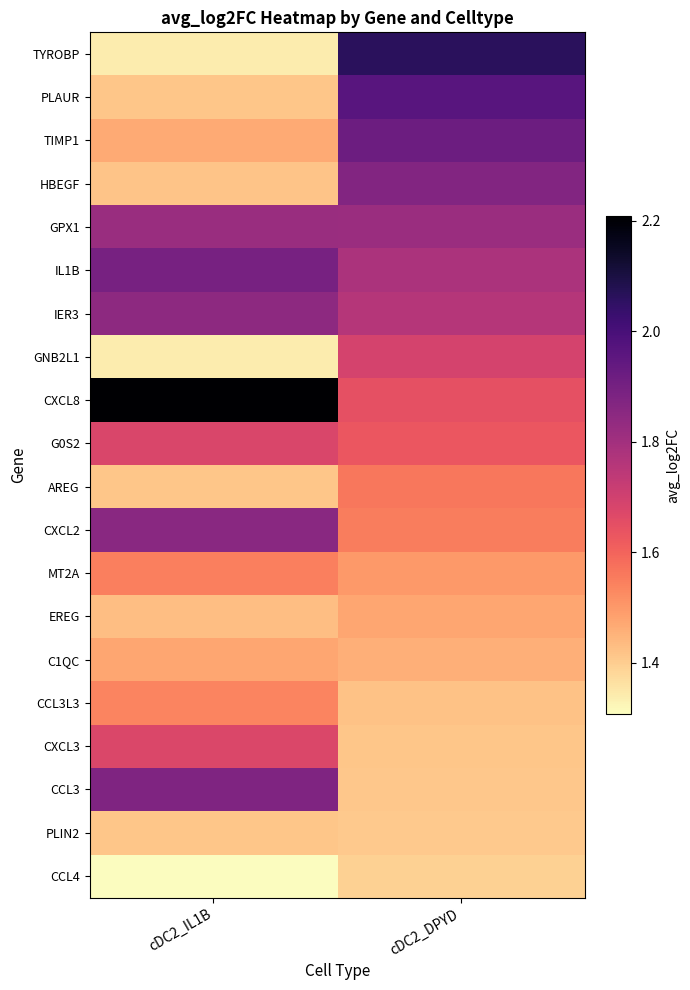

Reading left to right, transcribe all the data shown in this chart.

TYROBP: cDC2_IL1B=1.3	cDC2_DPYD=2.1
PLAUR: cDC2_IL1B=1.4	cDC2_DPYD=2.0
TIMP1: cDC2_IL1B=1.5	cDC2_DPYD=1.9
HBEGF: cDC2_IL1B=1.4	cDC2_DPYD=1.9
GPX1: cDC2_IL1B=1.8	cDC2_DPYD=1.8
IL1B: cDC2_IL1B=1.9	cDC2_DPYD=1.8
IER3: cDC2_IL1B=1.8	cDC2_DPYD=1.8
GNB2L1: cDC2_IL1B=1.3	cDC2_DPYD=1.7
CXCL8: cDC2_IL1B=2.2	cDC2_DPYD=1.6
G0S2: cDC2_IL1B=1.7	cDC2_DPYD=1.6
AREG: cDC2_IL1B=1.4	cDC2_DPYD=1.6
CXCL2: cDC2_IL1B=1.9	cDC2_DPYD=1.6
MT2A: cDC2_IL1B=1.5	cDC2_DPYD=1.5
EREG: cDC2_IL1B=1.4	cDC2_DPYD=1.5
C1QC: cDC2_IL1B=1.5	cDC2_DPYD=1.5
CCL3L3: cDC2_IL1B=1.5	cDC2_DPYD=1.4
CXCL3: cDC2_IL1B=1.7	cDC2_DPYD=1.4
CCL3: cDC2_IL1B=1.9	cDC2_DPYD=1.4
PLIN2: cDC2_IL1B=1.4	cDC2_DPYD=1.4
CCL4: cDC2_IL1B=1.3	cDC2_DPYD=1.4